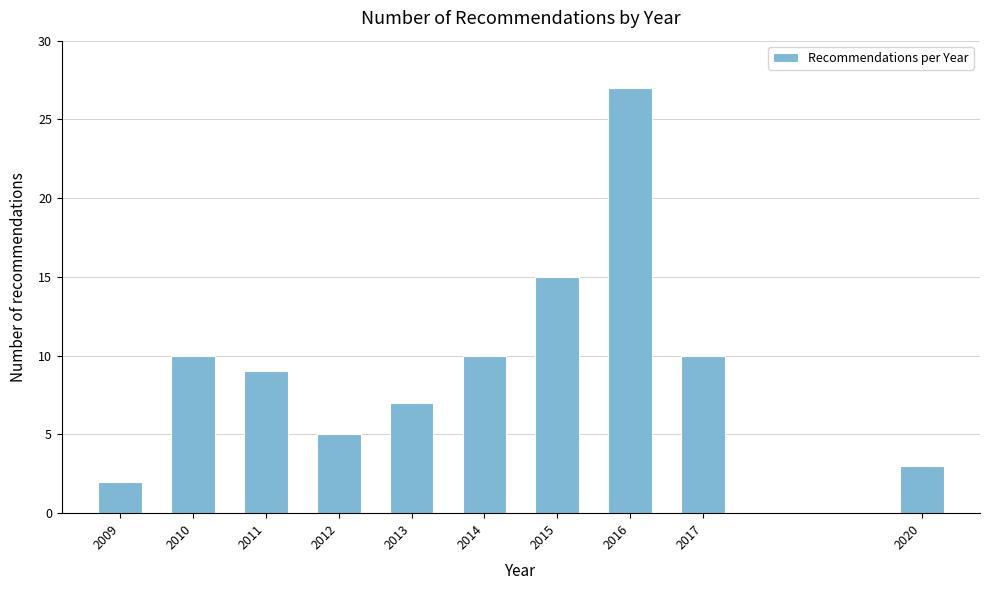

Reading left to right, list all the values displayed in this chart.

2009=2	2010=10	2011=9	2012=5	2013=7	2014=10	2015=15	2016=27	2017=10	2020=3